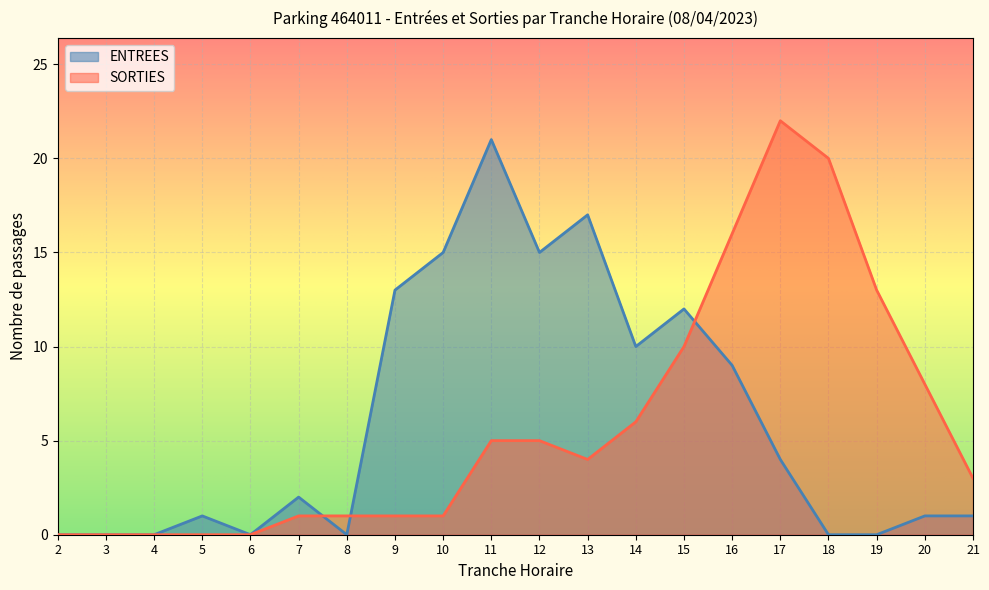

List the series in order of their peak value, lowest first.

ENTREES, SORTIES